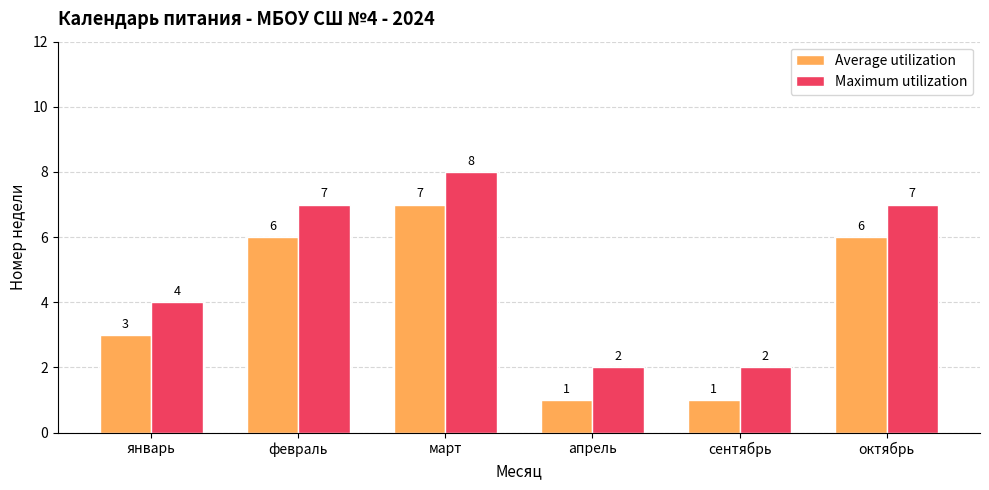

The Average utilization series shows 1 at январь. True or false?

False